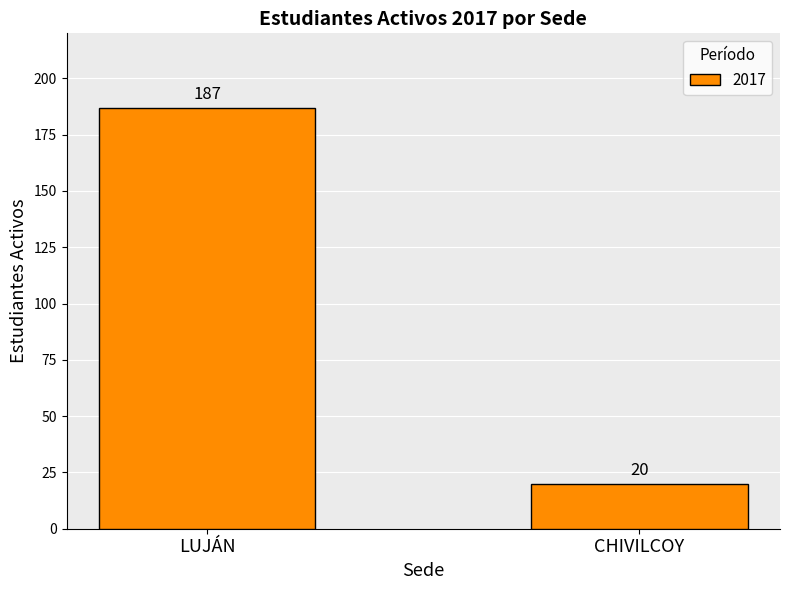

What is the approximate value at CHIVILCOY, to the nearest 10?

20